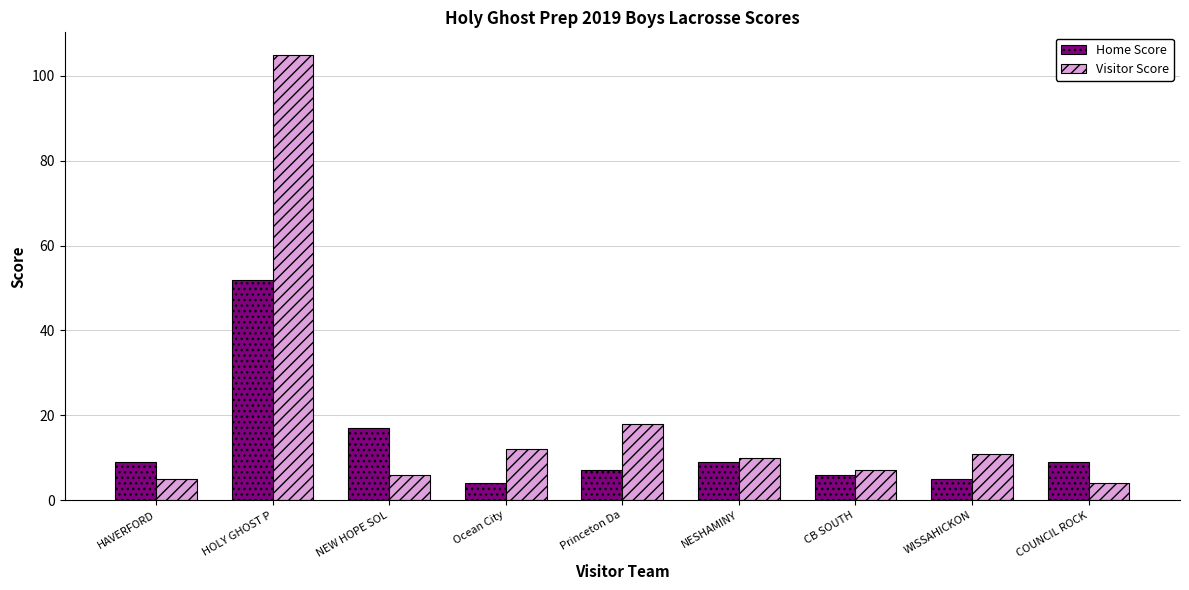

Reading left to right, extract all data points from this chart.

Home Score: 9	52	17	4	7	9	6	5	9
Visitor Score: 5	105	6	12	18	10	7	11	4